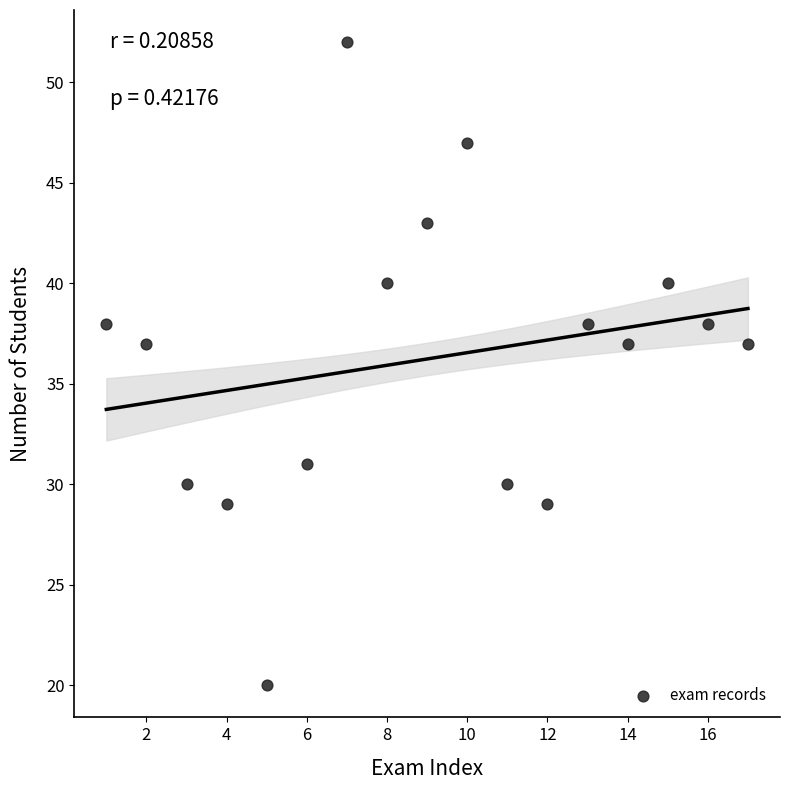

What is the range of X values (max minus min)?

16